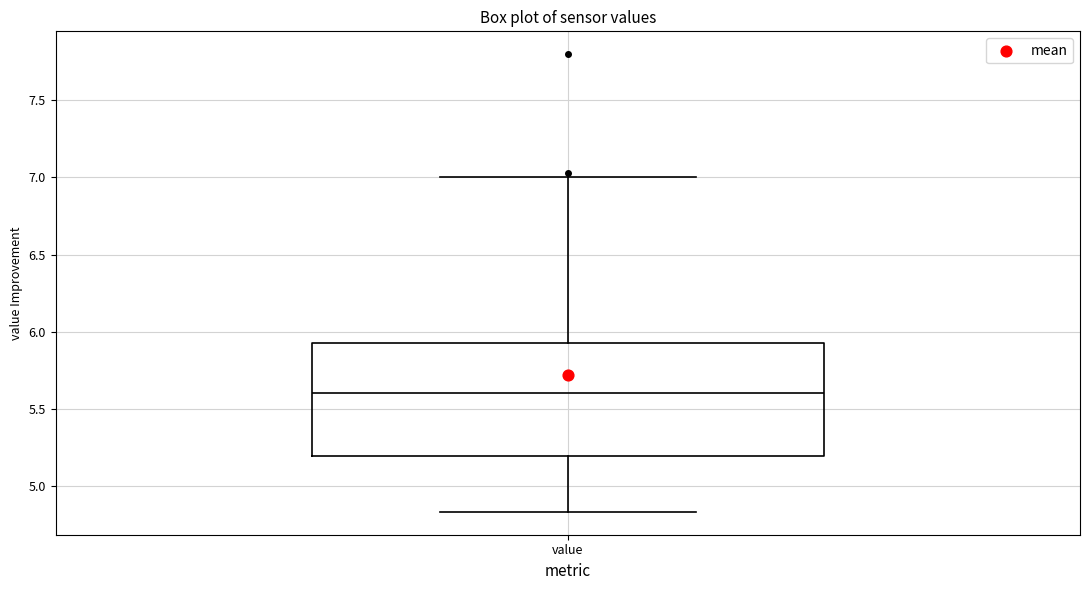

Read this box plot against the y-axis: the position of the median line, the range covered by the box, and the ends of both whiskers. The values are not printed on the chart, so give them approximately, as read against the axis.

median 5.60, box 5.20 to 5.95, whiskers 4.85 to 7.00